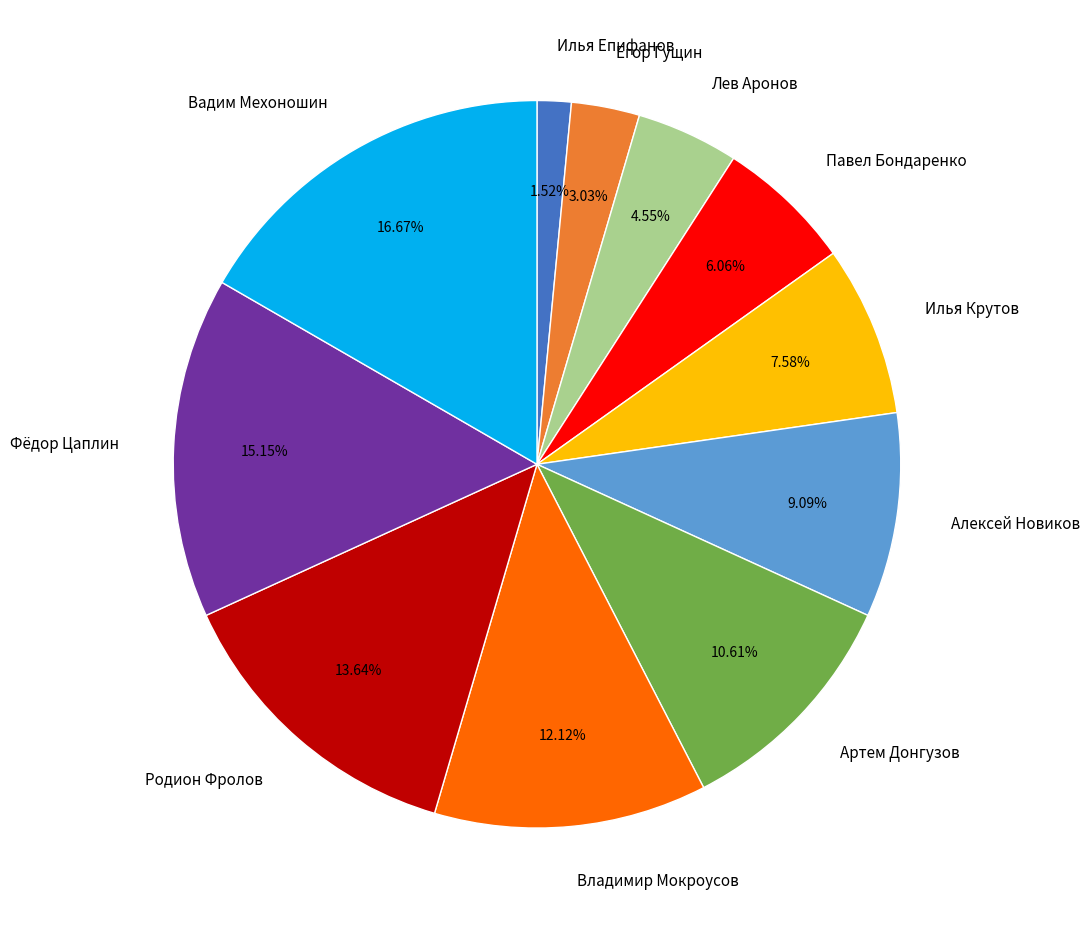

Which category has the smallest portion of the pie?

Илья Епифанов